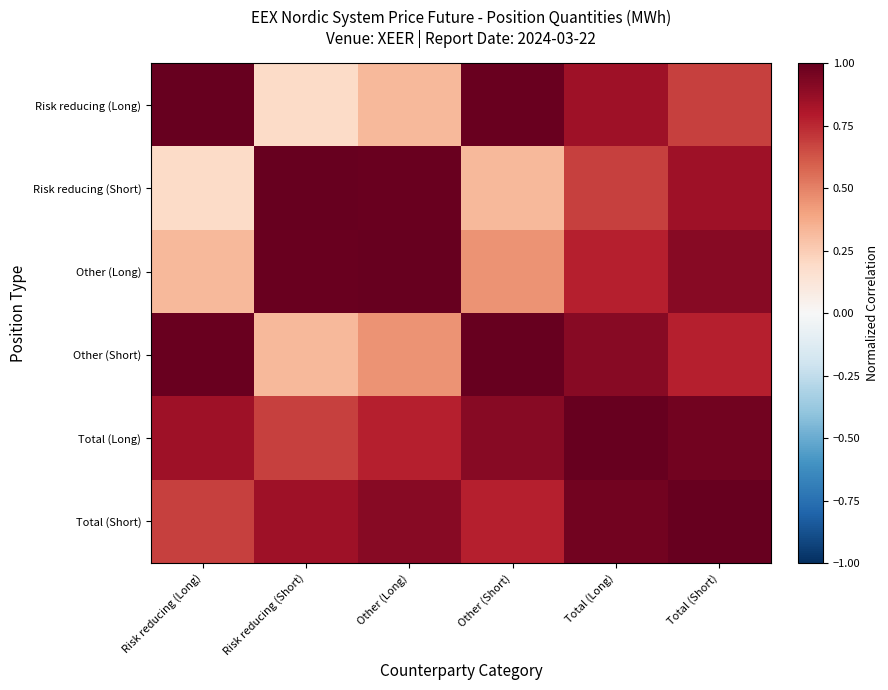

Reading right to left, list all the values displayed in this chart.

Risk reducing (Long): Total (Short)=0.7	Total (Long)=0.8	Other (Short)=1.0	Other (Long)=0.3	Risk reducing (Short)=0.2	Risk reducing (Long)=1.0
Risk reducing (Short): Total (Short)=0.8	Total (Long)=0.7	Other (Short)=0.3	Other (Long)=1.0	Risk reducing (Short)=1.0	Risk reducing (Long)=0.2
Other (Long): Total (Short)=0.9	Total (Long)=0.8	Other (Short)=0.5	Other (Long)=1.0	Risk reducing (Short)=1.0	Risk reducing (Long)=0.3
Other (Short): Total (Short)=0.8	Total (Long)=0.9	Other (Short)=1.0	Other (Long)=0.5	Risk reducing (Short)=0.3	Risk reducing (Long)=1.0
Total (Long): Total (Short)=1.0	Total (Long)=1.0	Other (Short)=0.9	Other (Long)=0.8	Risk reducing (Short)=0.7	Risk reducing (Long)=0.8
Total (Short): Total (Short)=1.0	Total (Long)=1.0	Other (Short)=0.8	Other (Long)=0.9	Risk reducing (Short)=0.8	Risk reducing (Long)=0.7